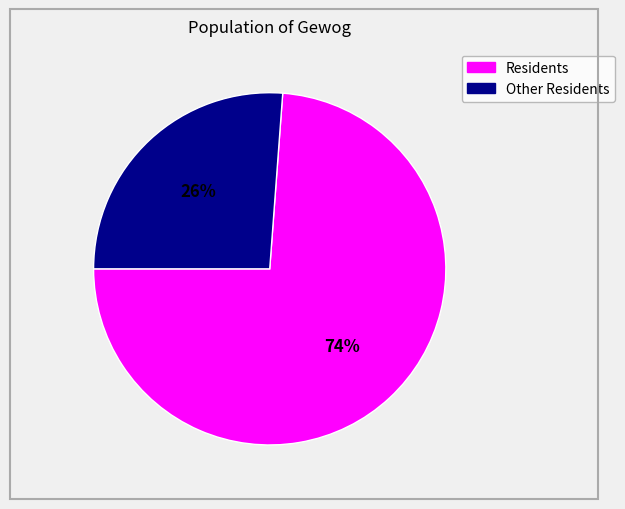

Is there a majority slice in this chart?

Yes